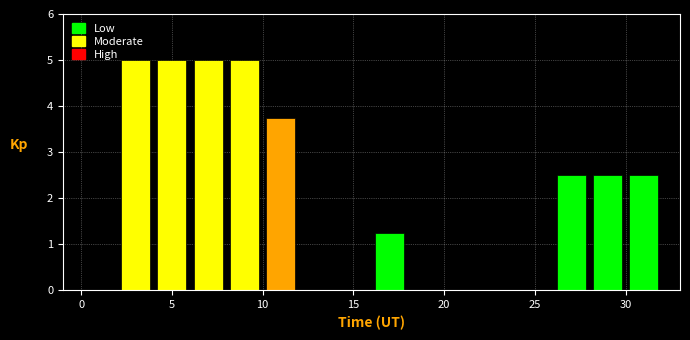

How tall is the bar that spans 6 to 8 on the x-axis? The values are not printed on the chart, so give them approximately, as read against the axis.

5.0